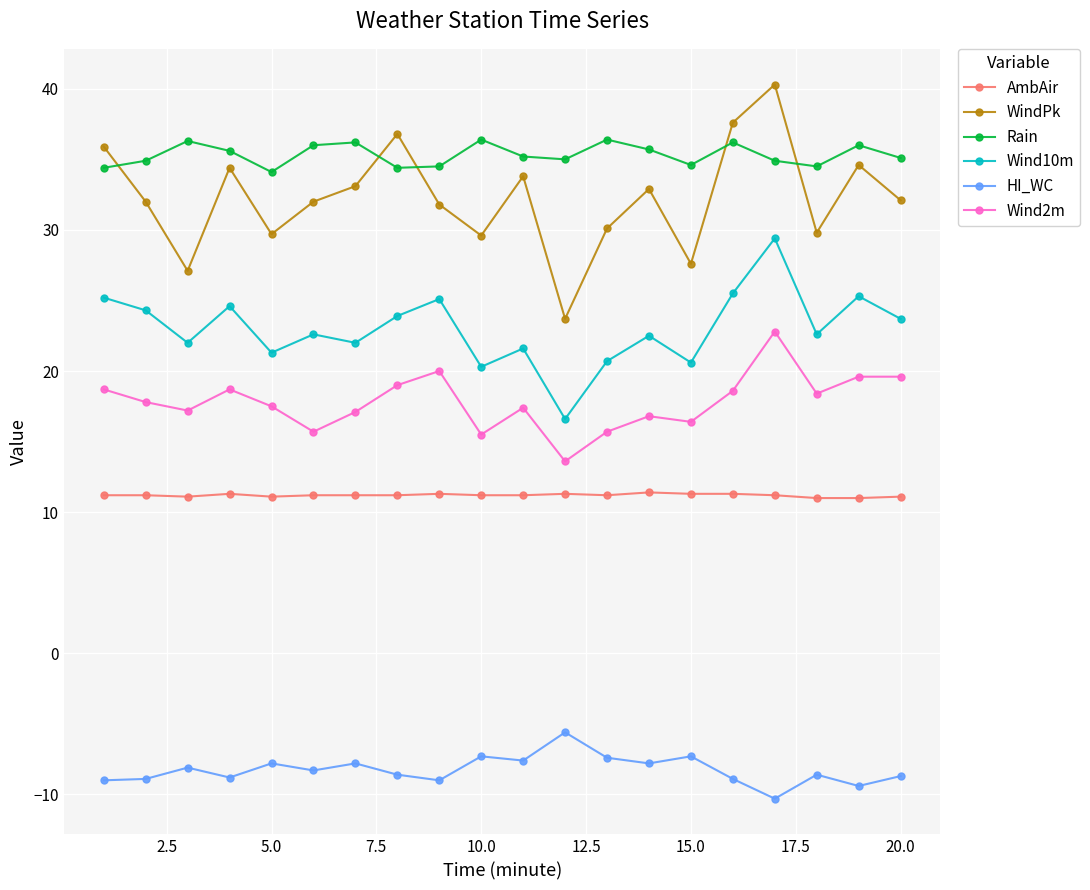

What is the smallest value displayed?

-10.3